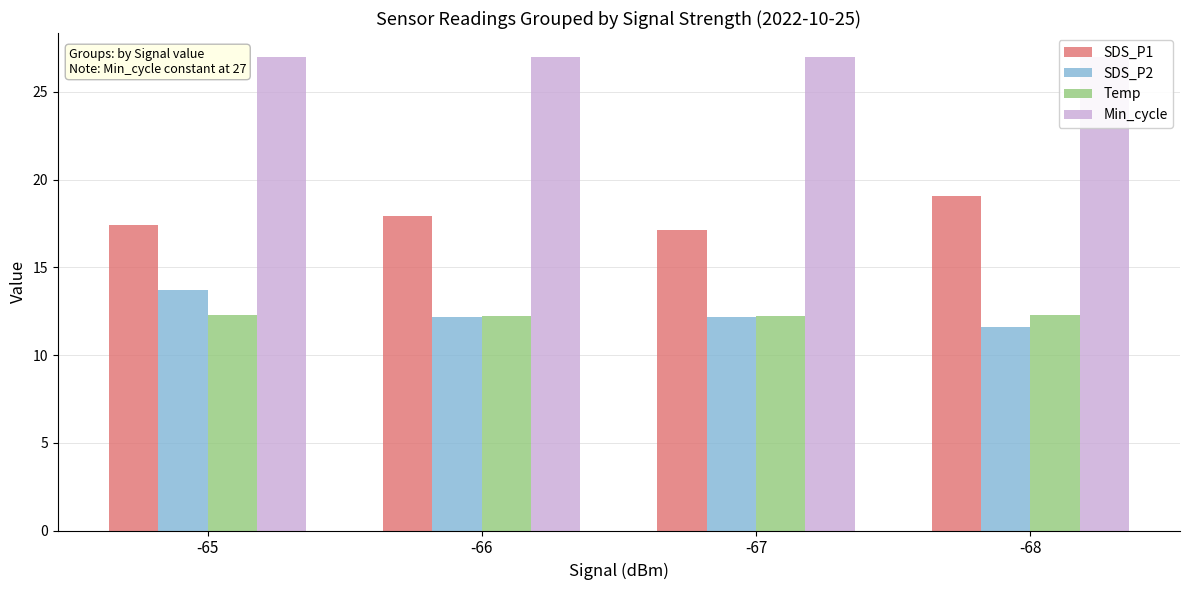

Which series has the largest total across all categories?

Min_cycle